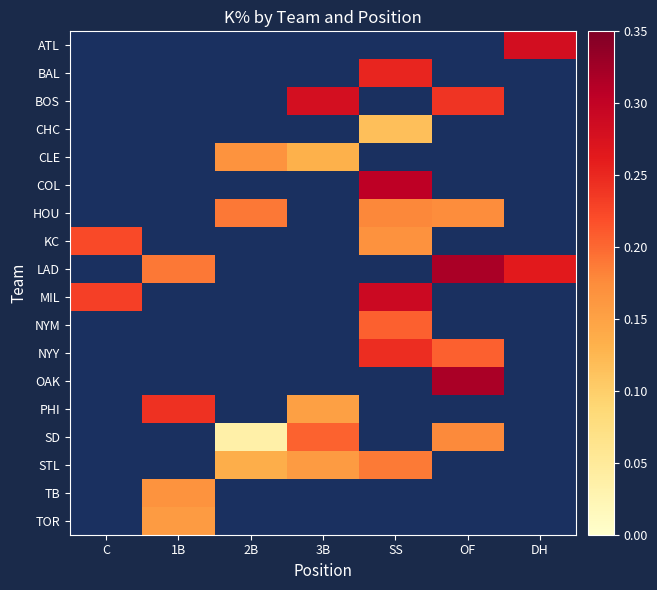

How many positive values does the BOS series have?

2